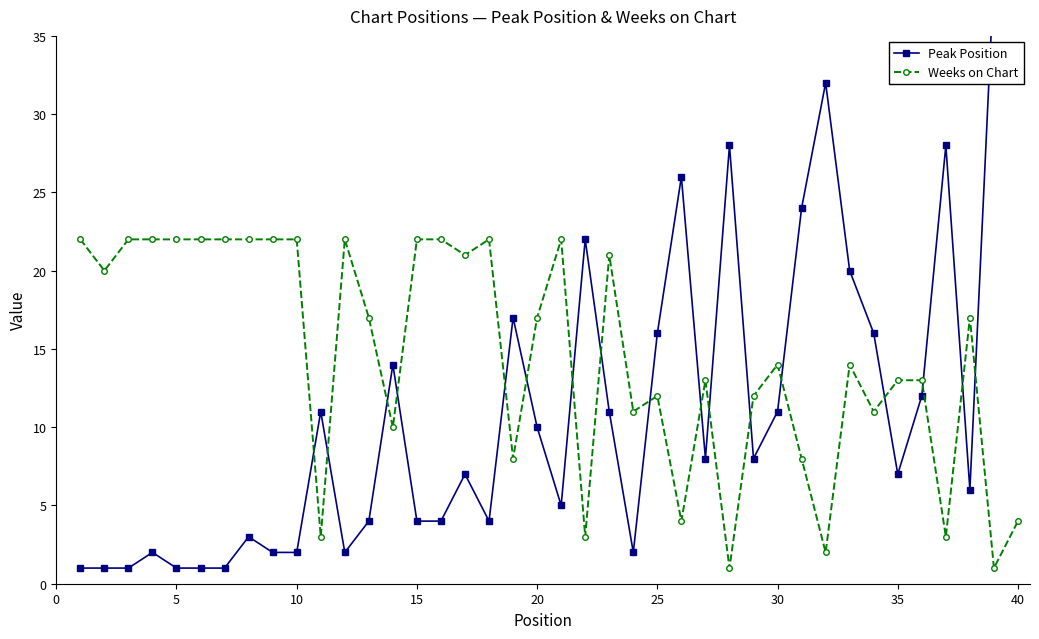

True or false: Weeks on Chart has more than 0 points higher than both neighbors.

True